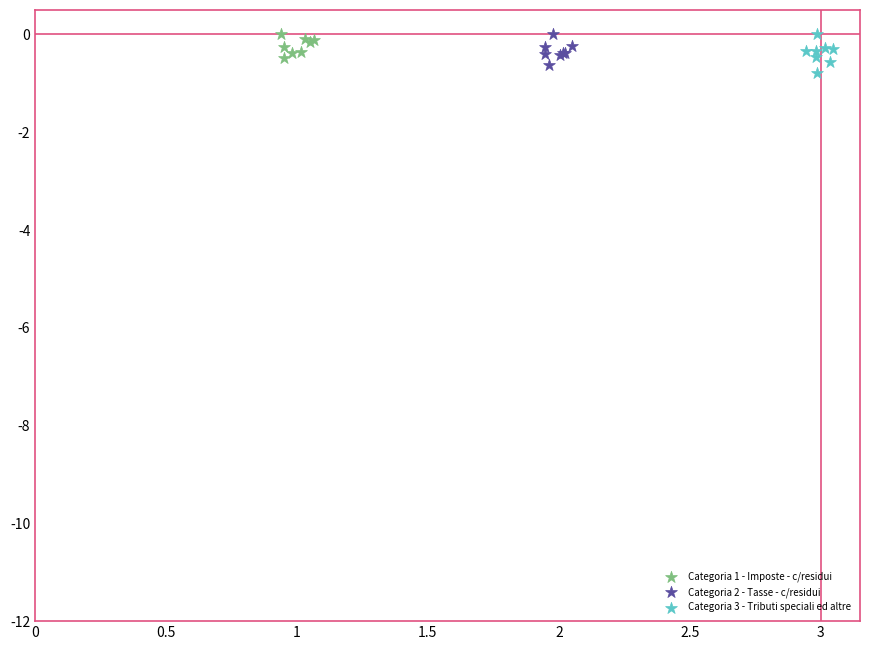

What are all the series names shown in the legend?

Categoria 1 - Imposte - c/residui, Categoria 2 - Tasse - c/residui, Categoria 3 - Tributi speciali ed altre